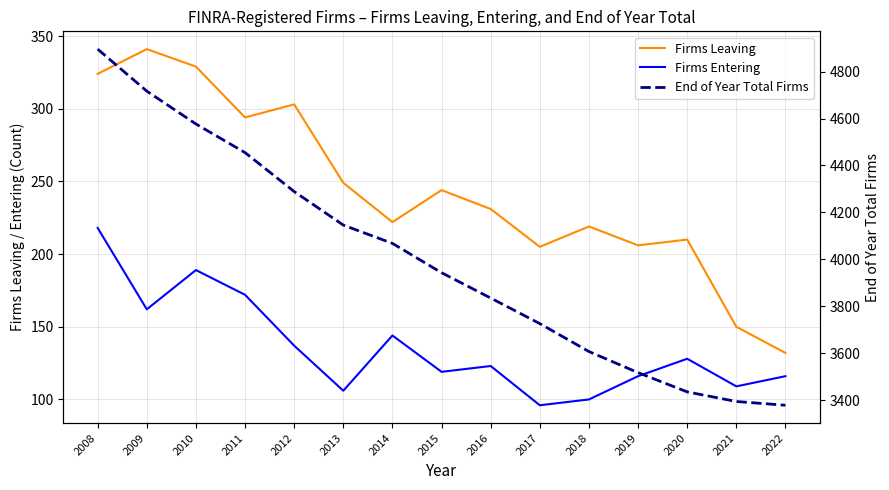

Reading right to left, transcribe all the data shown in this chart.

Firms Leaving: 132	150	210	206	219	205	231	244	222	249	303	294	329	341	324
Firms Entering: 116	109	128	116	100	96	123	119	144	106	137	172	189	162	218
End of Year Total Firms: 3378	3394	3435	3517	3607	3726	3835	3943	4068	4146	4289	4455	4577	4717	4896